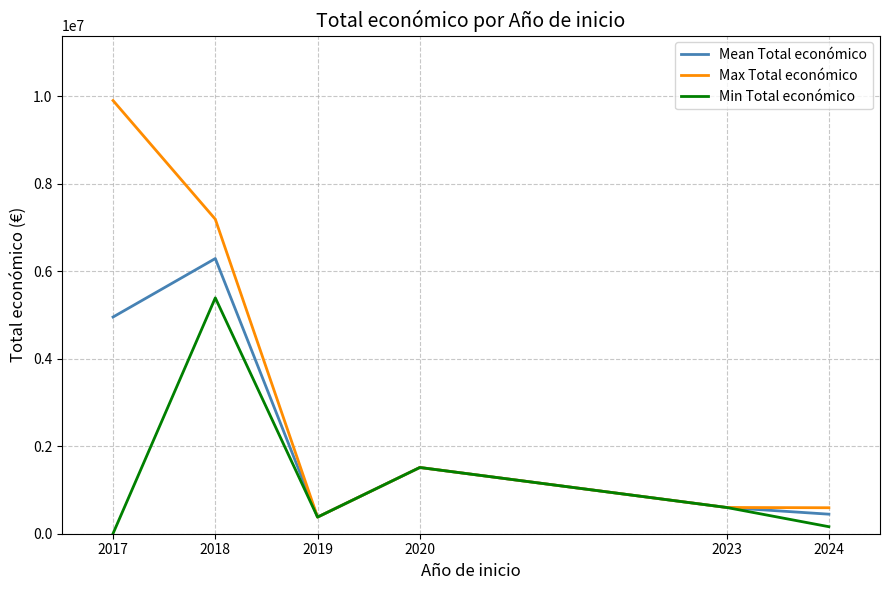

Which series changed the most between 2017 and 2019?

Max Total económico